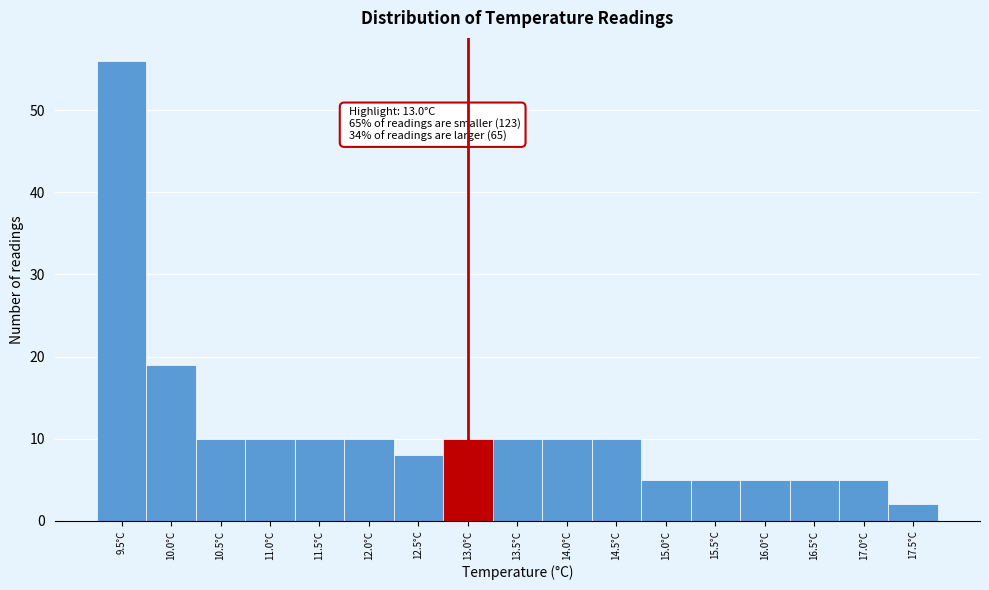

Reading right to left, extract all data points from this chart.

17.5°C=2	17.0°C=5	16.5°C=5	16.0°C=5	15.5°C=5	15.0°C=5	14.5°C=10	14.0°C=10	13.5°C=10	13.0°C=10	12.5°C=8	12.0°C=10	11.5°C=10	11.0°C=10	10.5°C=10	10.0°C=19	9.5°C=56